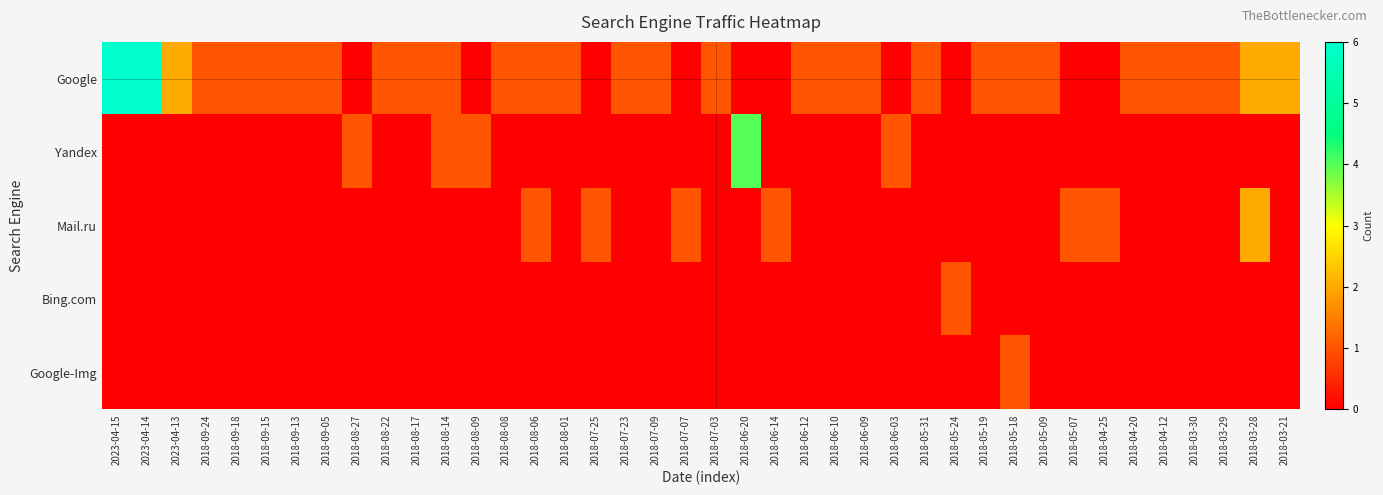

Between 2018-08-22 and 2018-04-20, which series saw the biggest shift?

Google